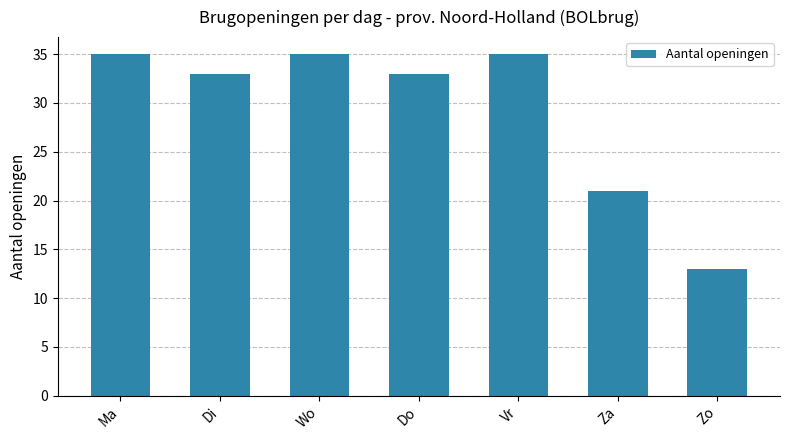

True or false: the data shows 18 at Zo.

False